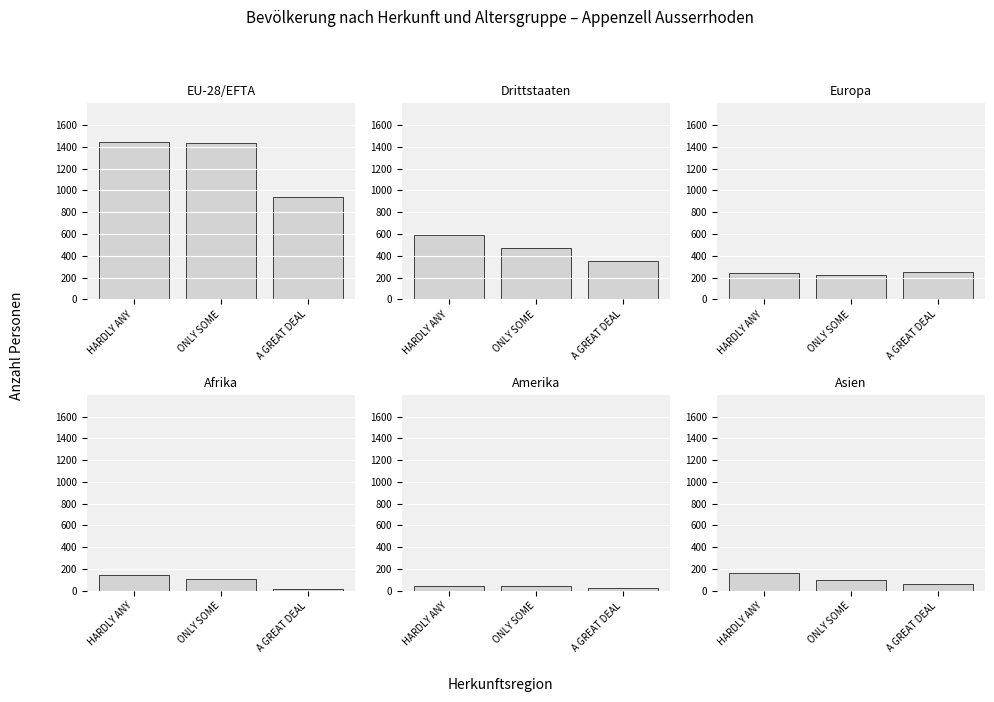

Rank the series at ONLY SOME from highest to lowest value.

EU-28/EFTA, Drittstaaten, Europa, Afrika, Asien, Amerika